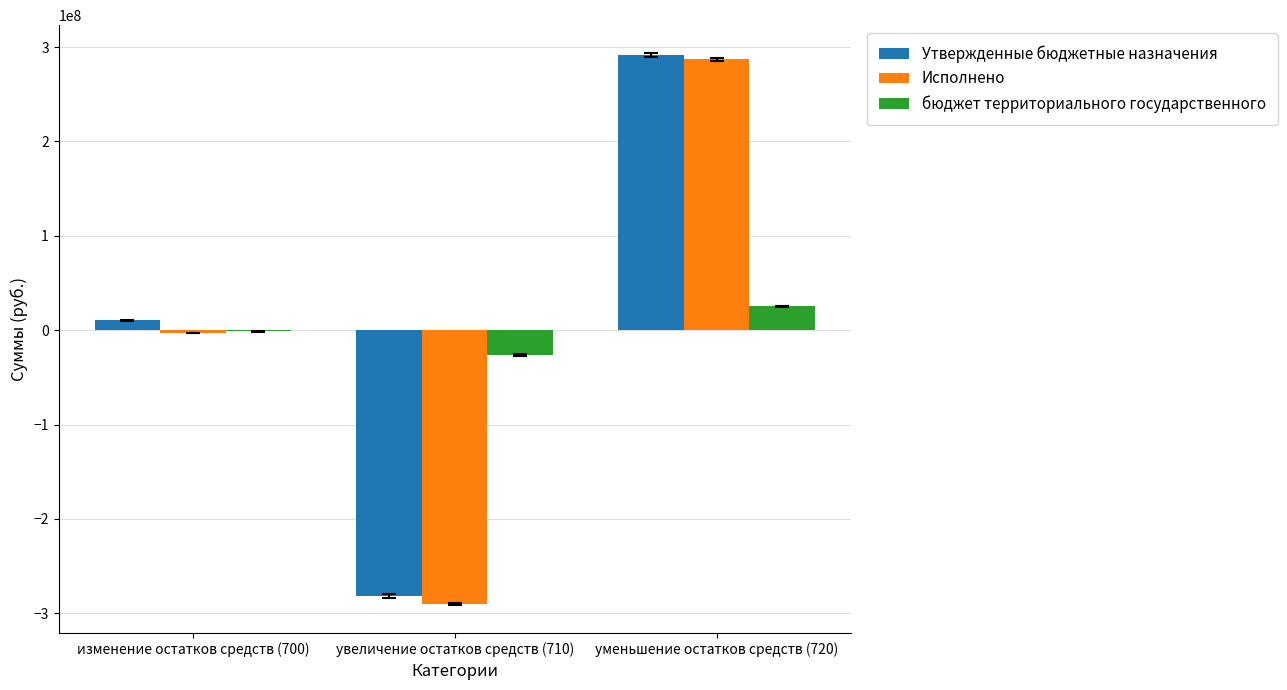

What is the maximum value shown in the chart?

291994592.4